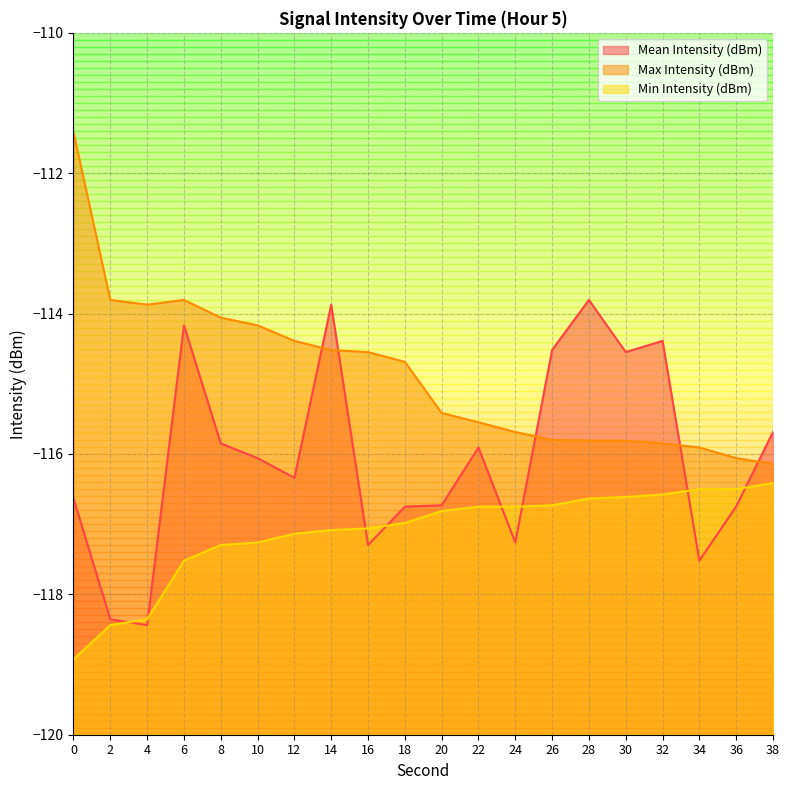

What is the greatest value displayed?

-111.4